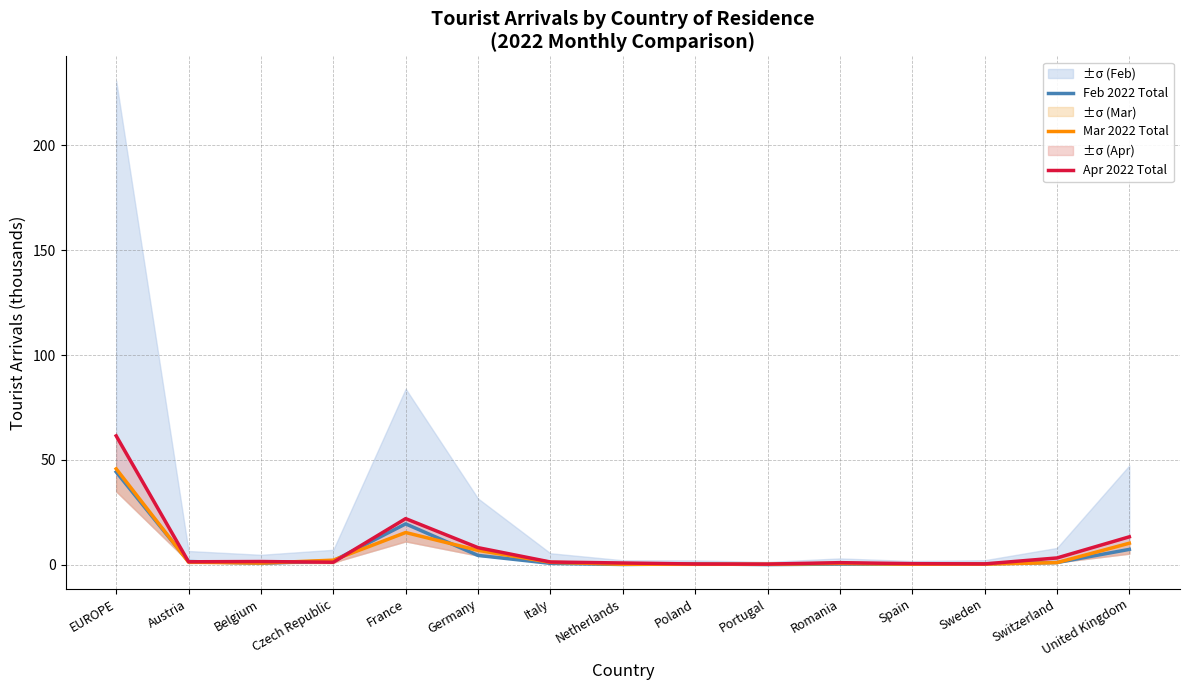

Where do Apr 2022 Total and Feb 2022 Total first cross each other?

EUROPE and Austria